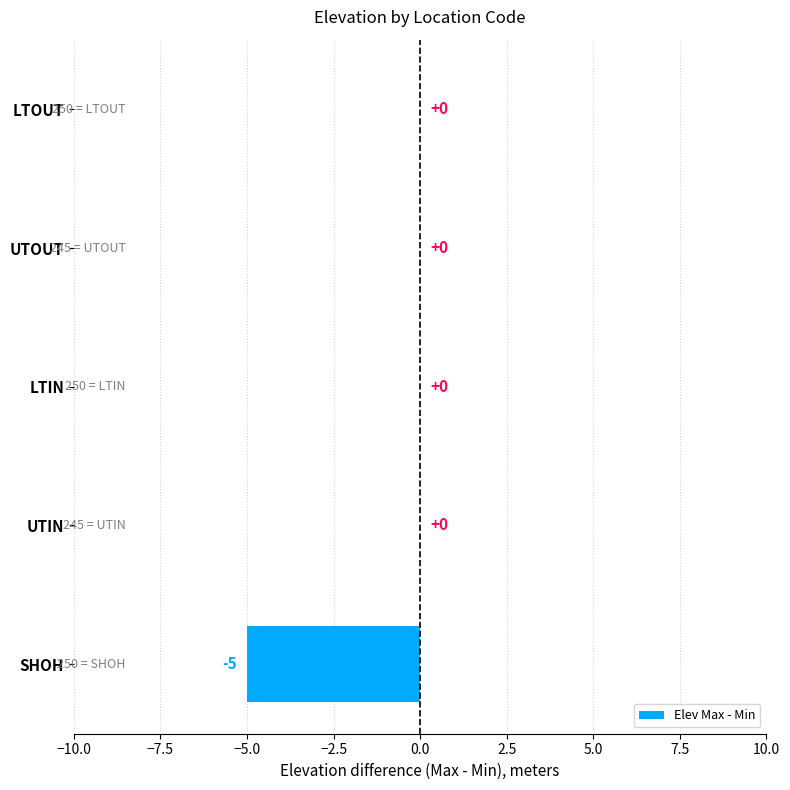

Reading bottom to top, transcribe all the data shown in this chart.

SHOH=-5	UTIN=0	LTIN=0	UTOUT=0	LTOUT=0